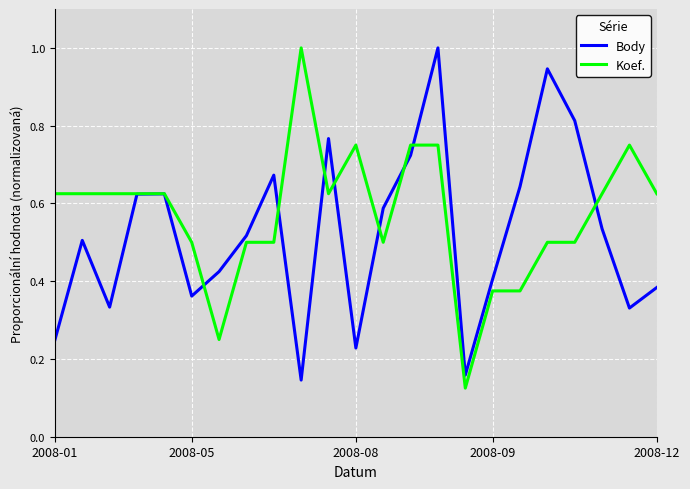

List the series in order of their overall mean, highest first.

Koef., Body